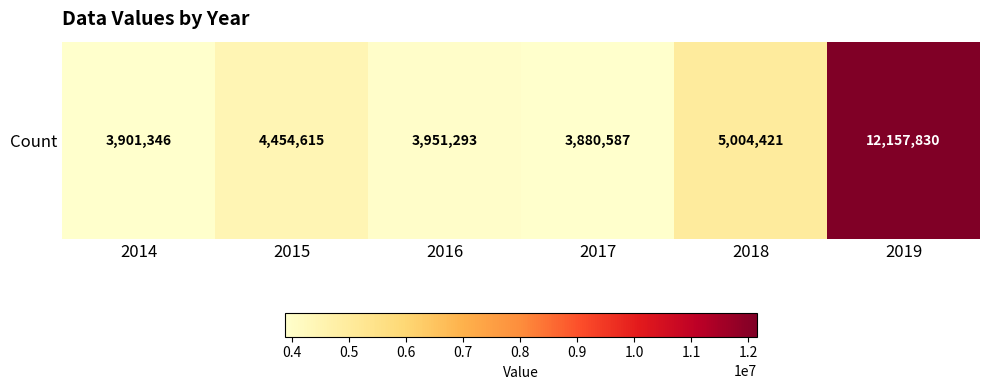

Read the value at 2017, to the nearest 100.

3880600